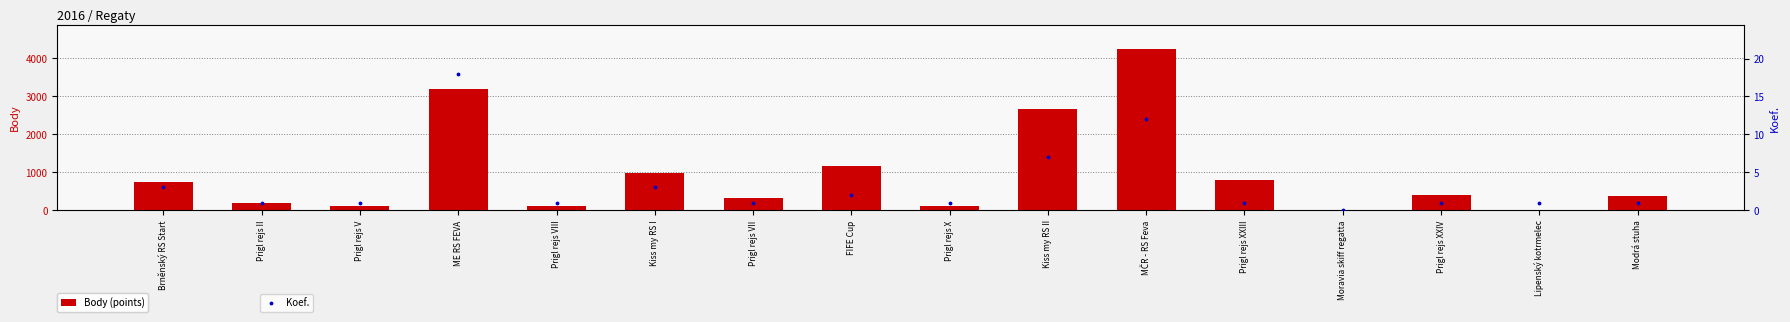

At which category is the sum across all series the highest?

MČR - RS Feva